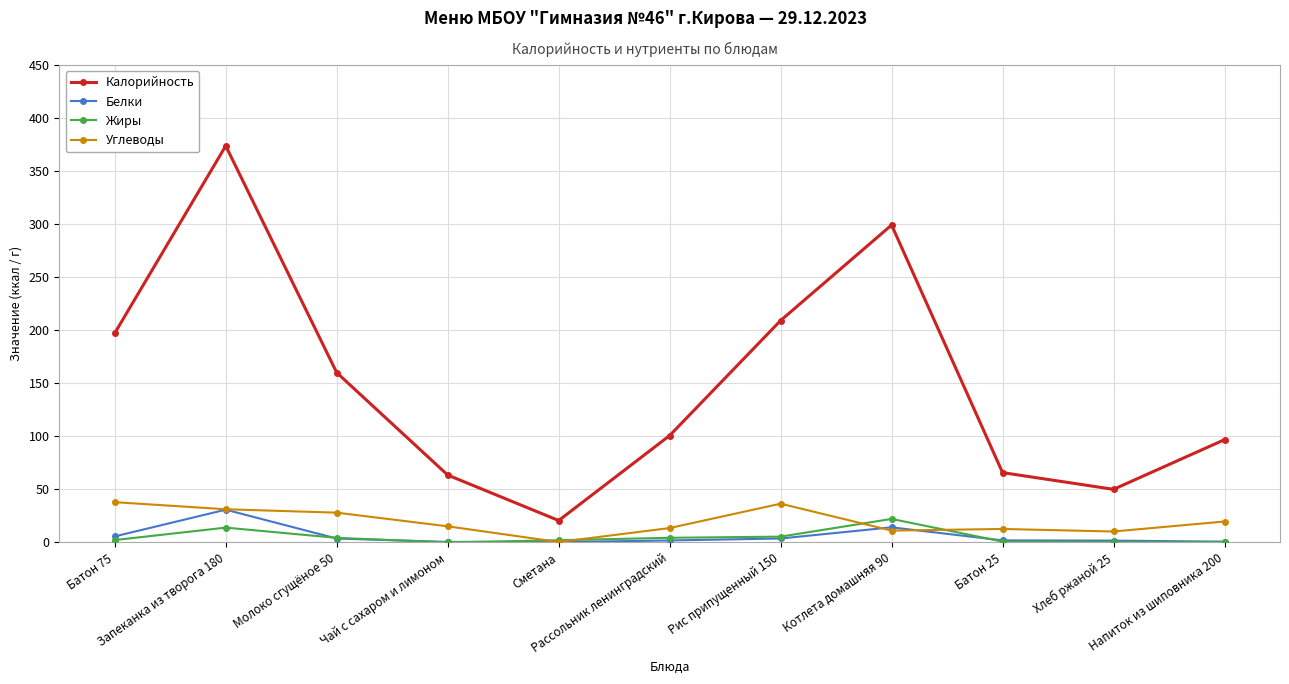

Is this an area chart (filled region under the line)?

No